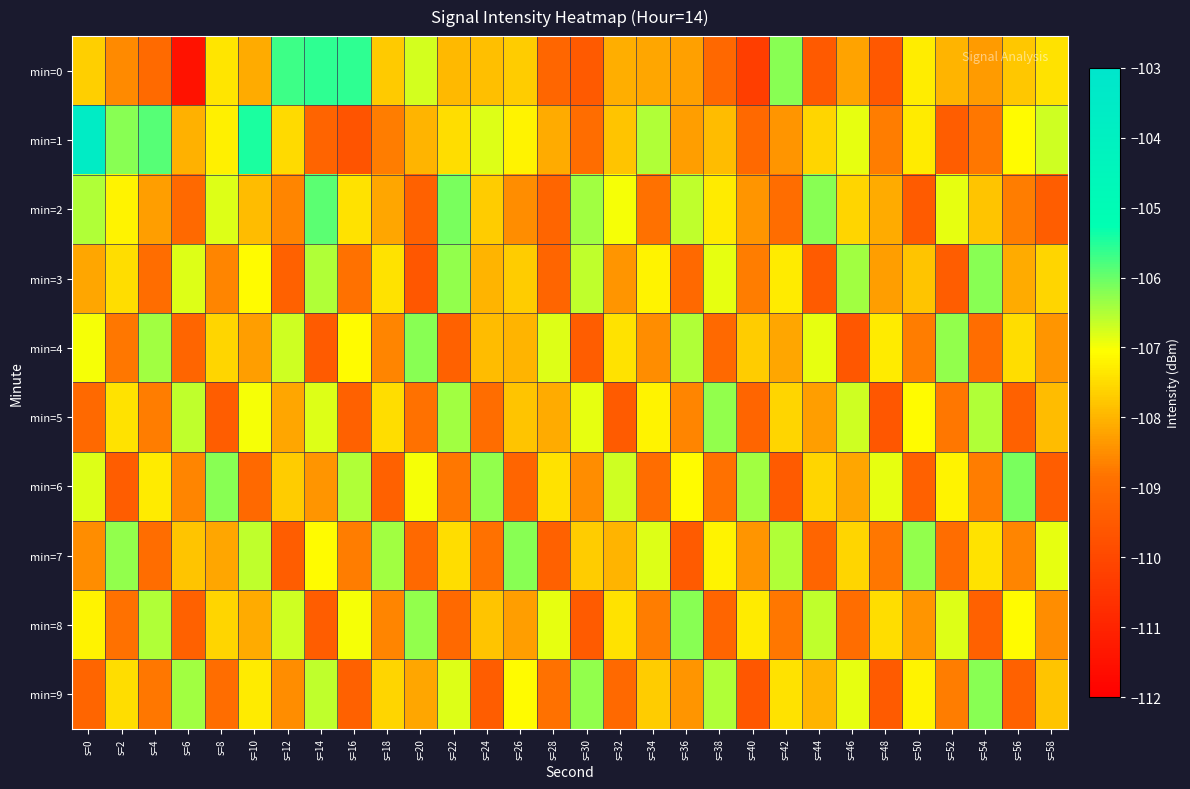

How many data points does each series have?

30